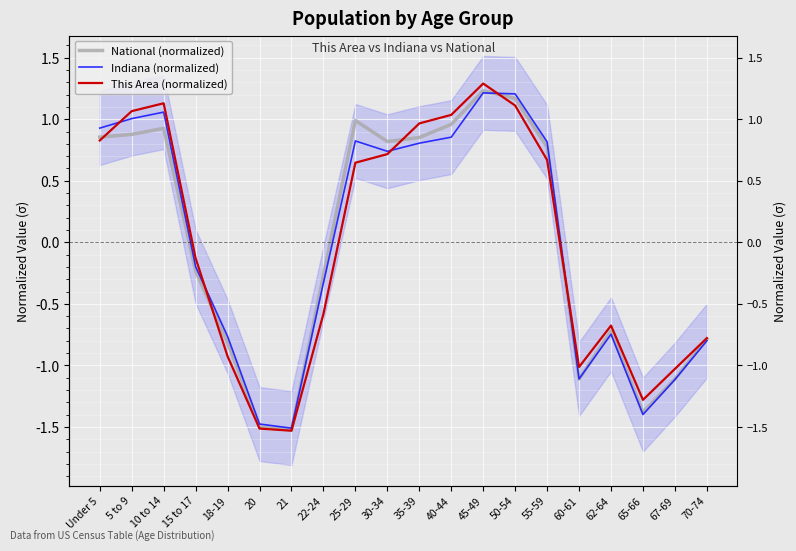

Between 18-19 and 67-69, which is larger?

18-19